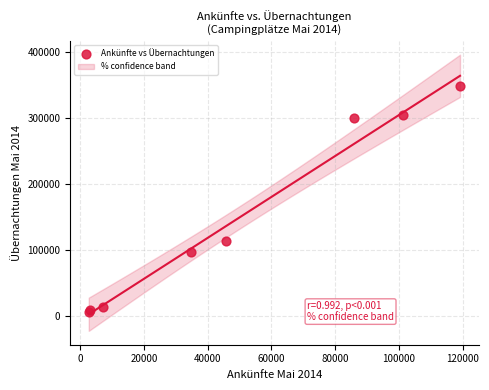

What Y value in the scatter plot is closest to 177636?

113305